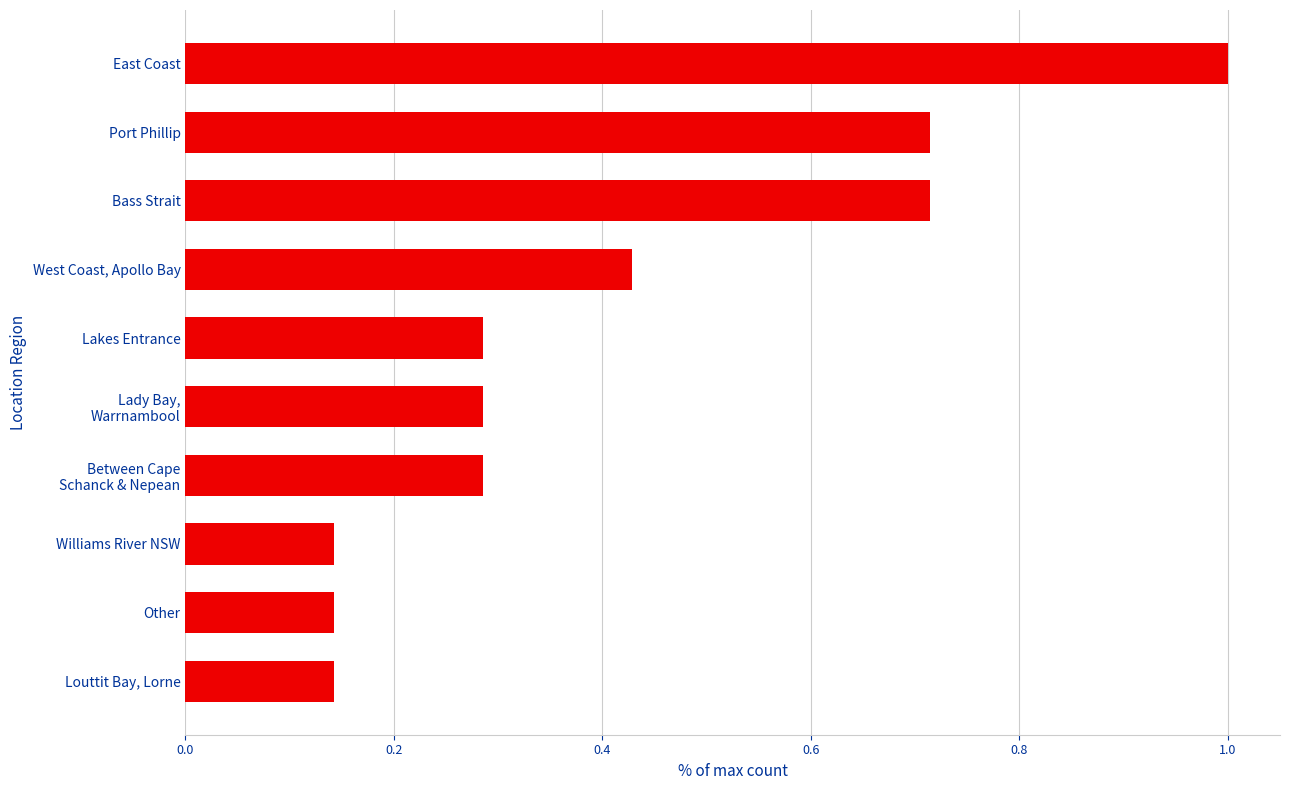

Between East Coast and Williams River NSW, which is larger?

East Coast